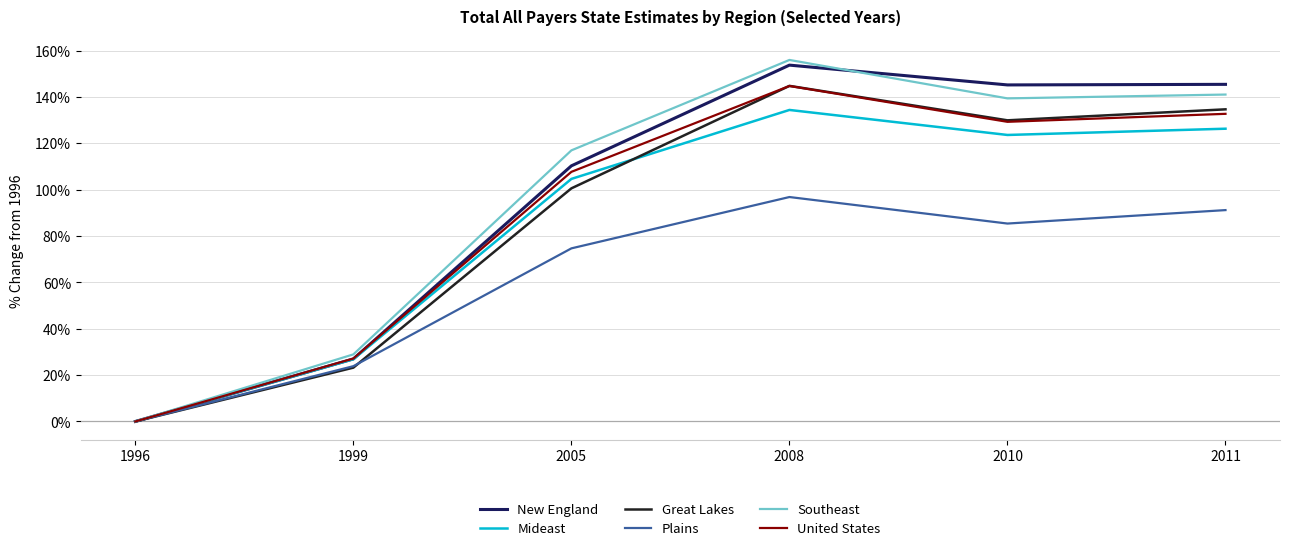

Is the value of United States at 2010 greater than the value of Southeast at 2008?

No